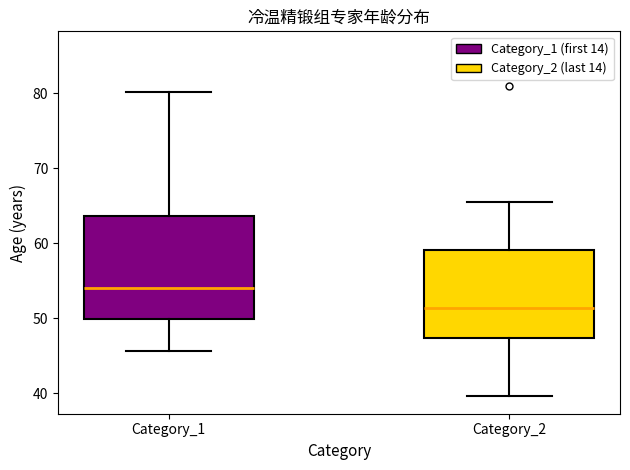

Where is the upper edge of the box for Category_1 on the y-axis? The values are not printed on the chart, so give them approximately, as read against the axis.

64